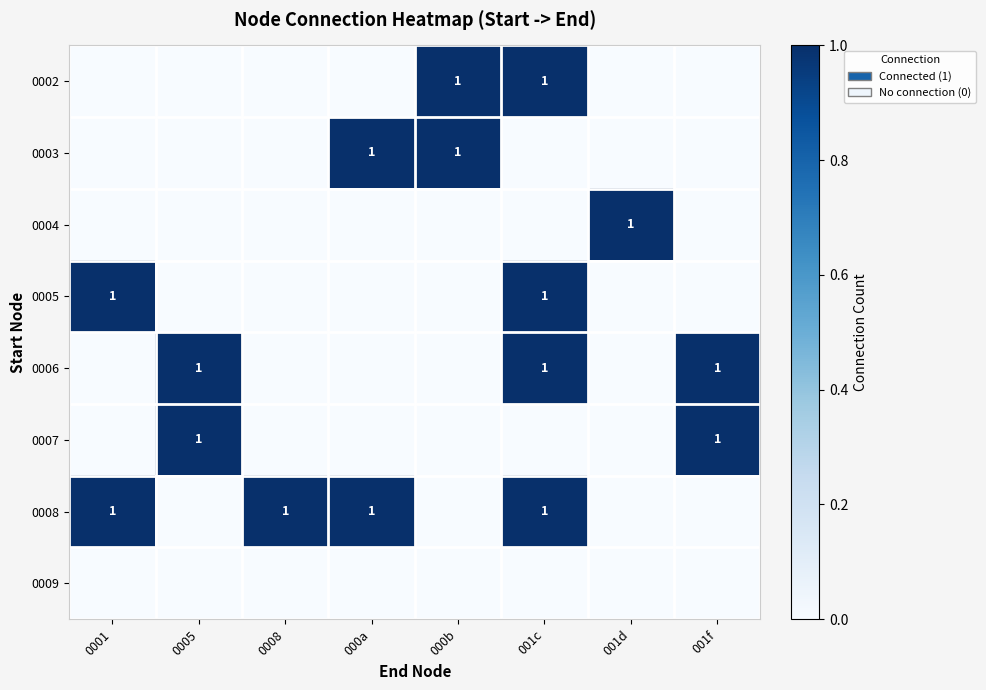

The 0008 series shows 0 at 0001. True or false?

False